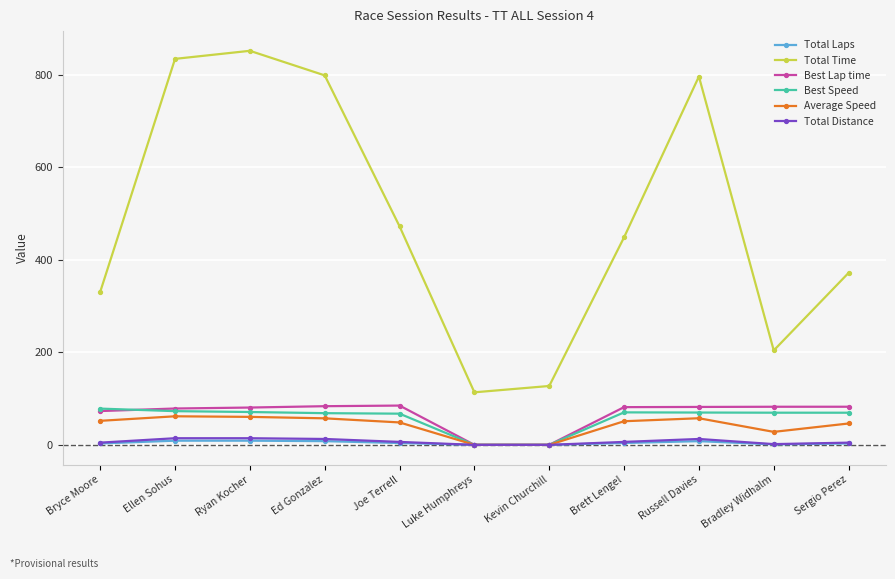

Does the chart display data point markers on the line(s)?

Yes